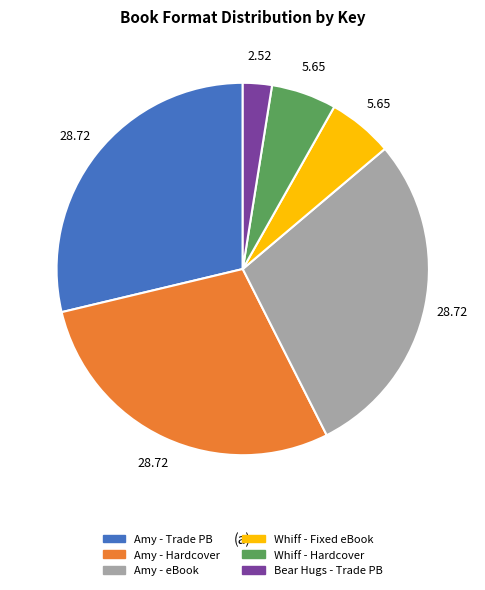

Is there a majority slice in this chart?

No